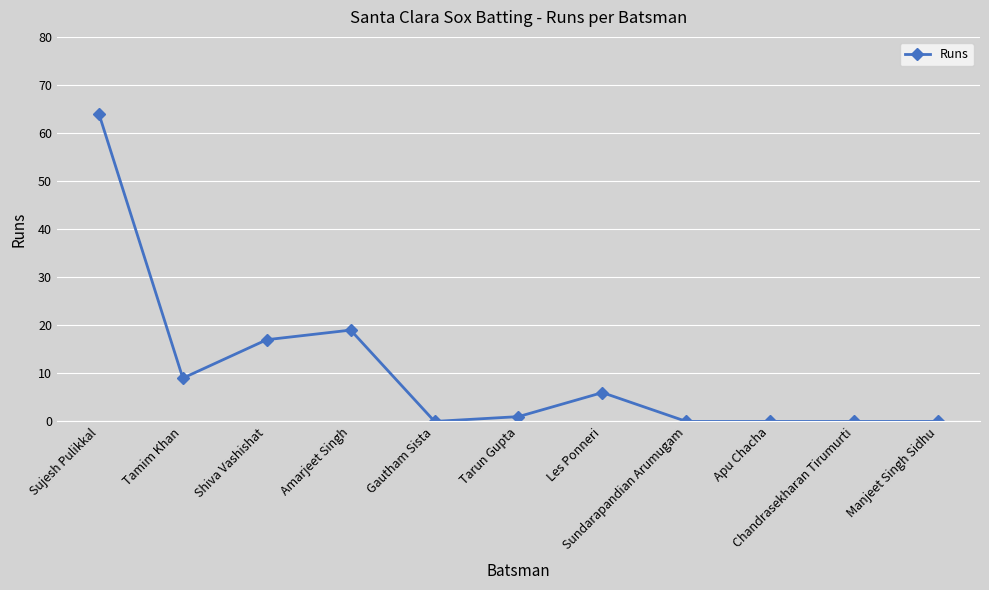

How many series are shown in this chart?

1